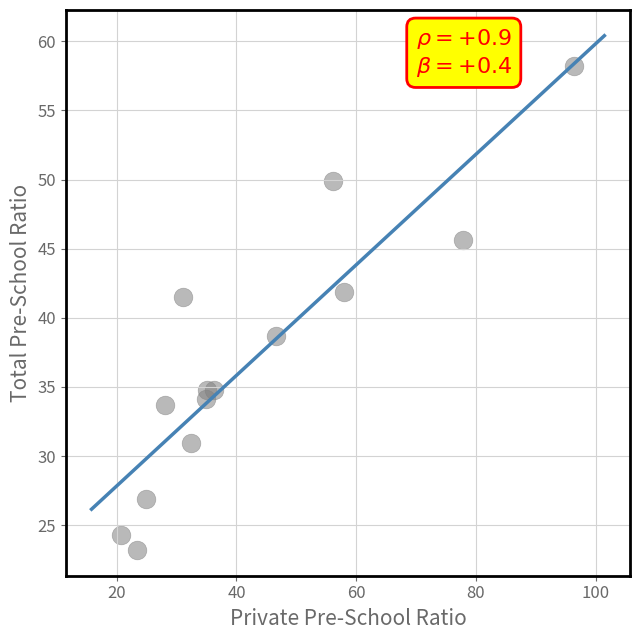

What is the range of Y values (max minus min)?

35.0